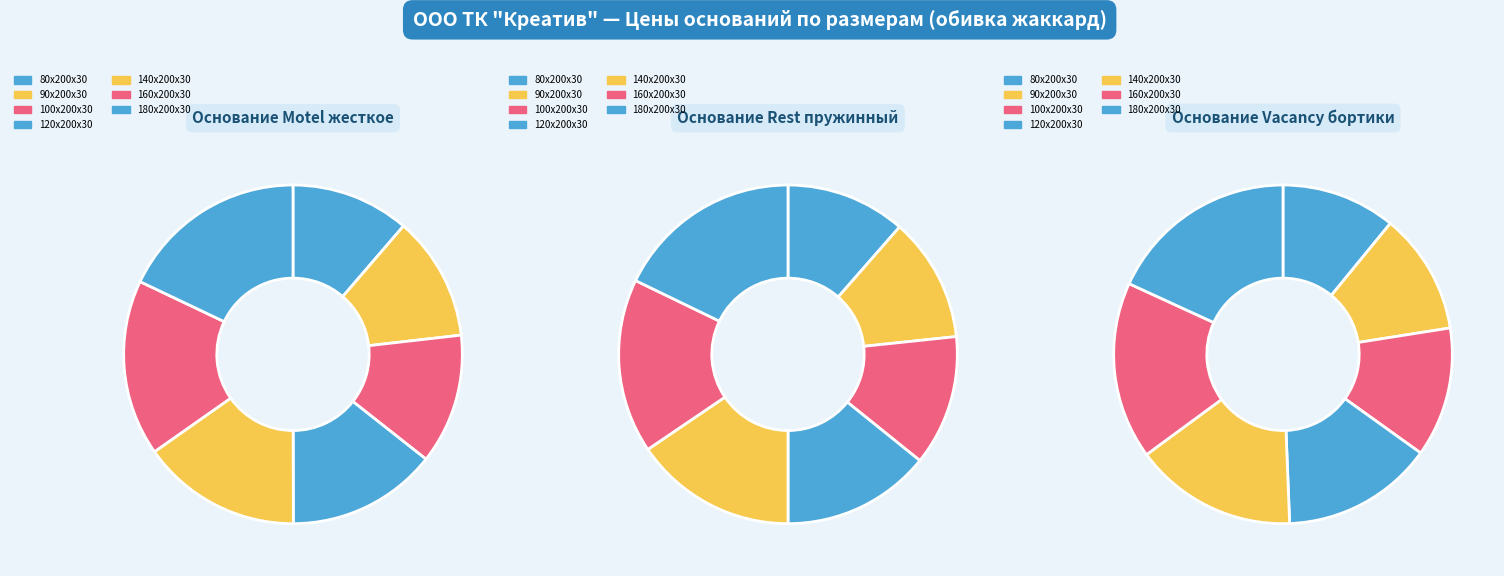

Is 80х200х30 the majority of the pie?

No